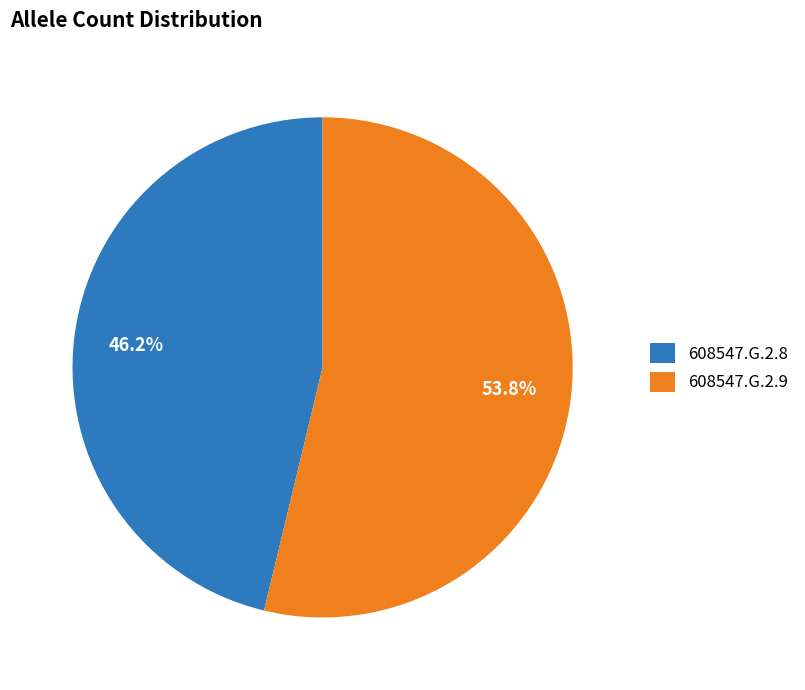

To the nearest percent, what portion does 608547.G.2.9 represent?

54%